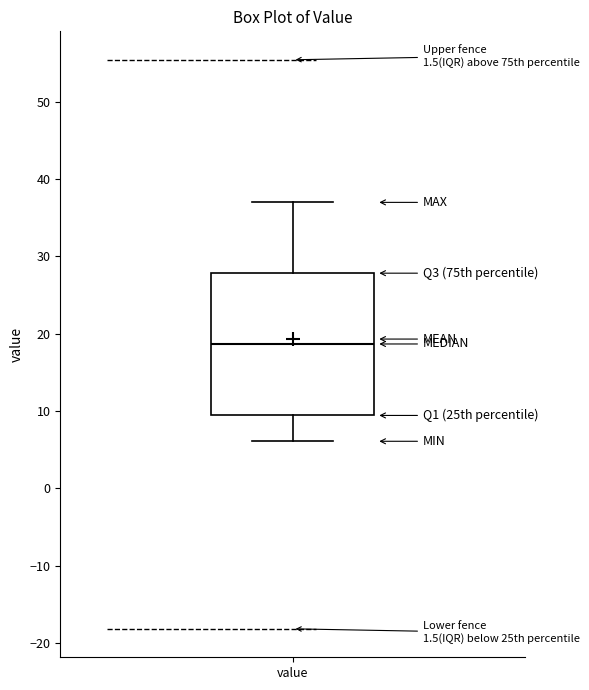

Transcribe this box plot: give where the median line is, the range the box spans, and where the two whiskers end, as read against the y-axis. The values are not printed on the chart, so give them approximately, as read against the axis.

median 19, box 9 to 28, whiskers 6 to 37